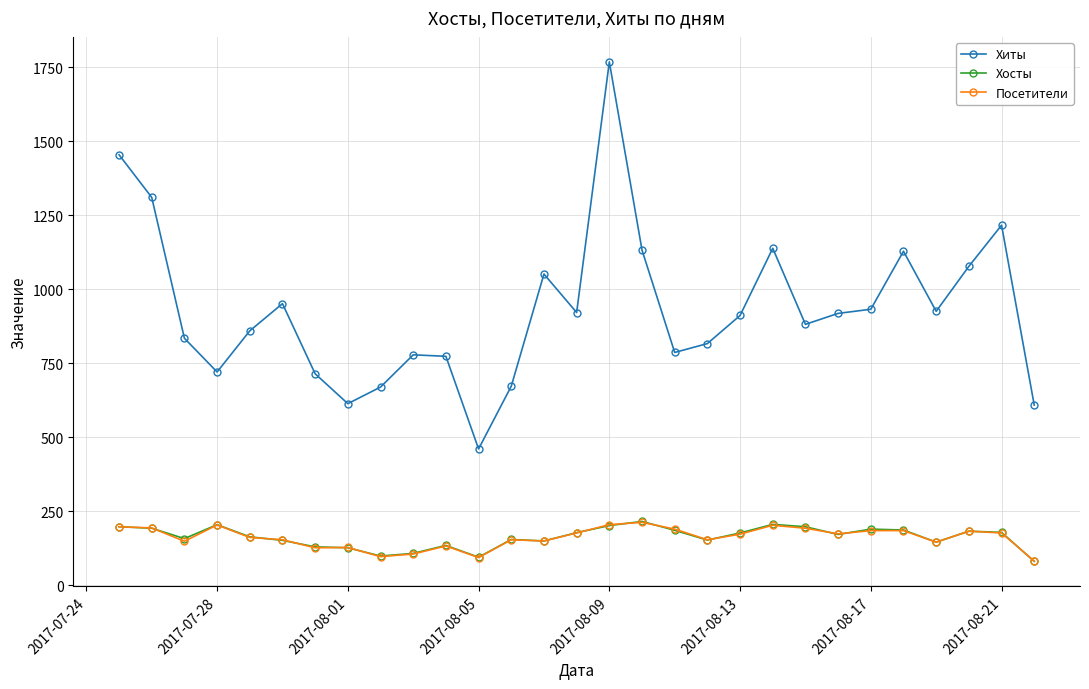

What is the smallest value displayed?

81